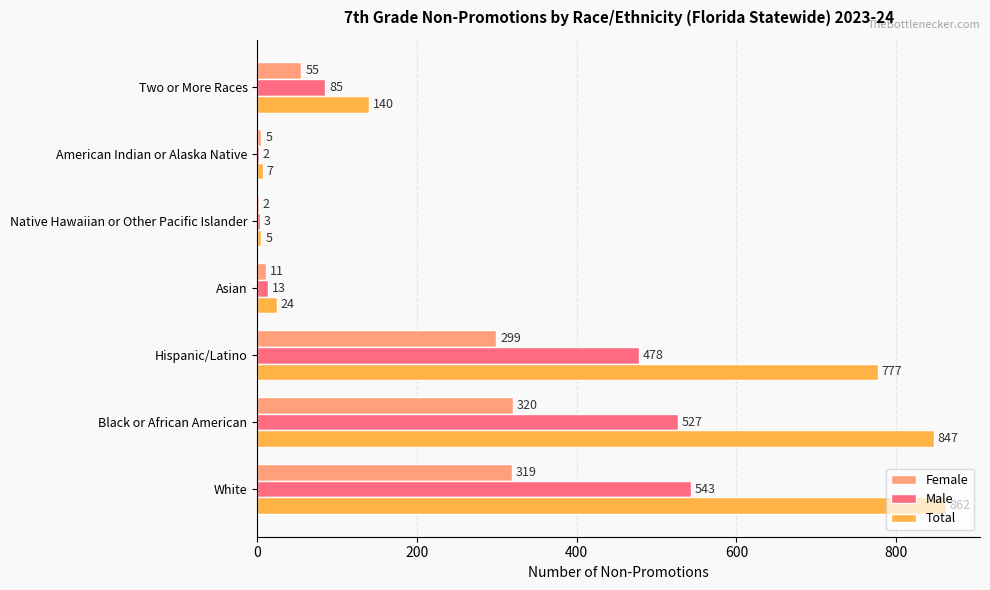

How many series are shown in this chart?

3